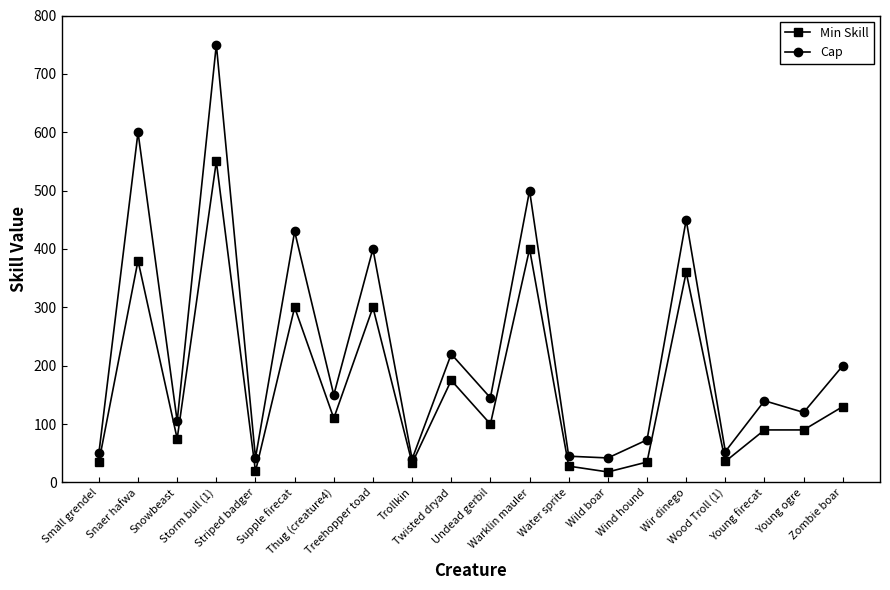

Which series has the largest range (max minus min)?

Cap